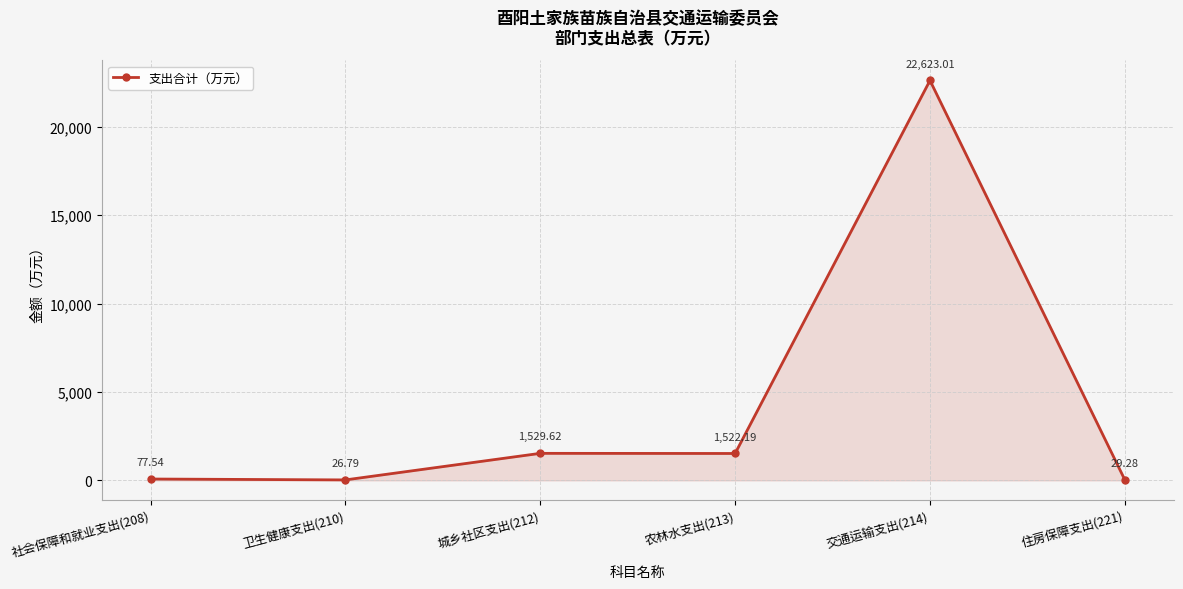

How many series are shown in this chart?

1